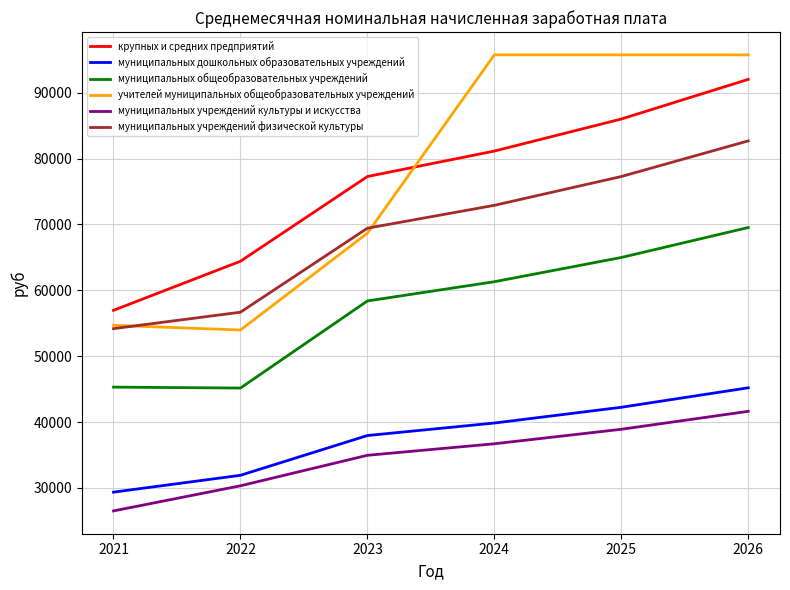

Is it true that учителей муниципальных общеобразовательных учреждений equals 42802.8 at 2023?

False